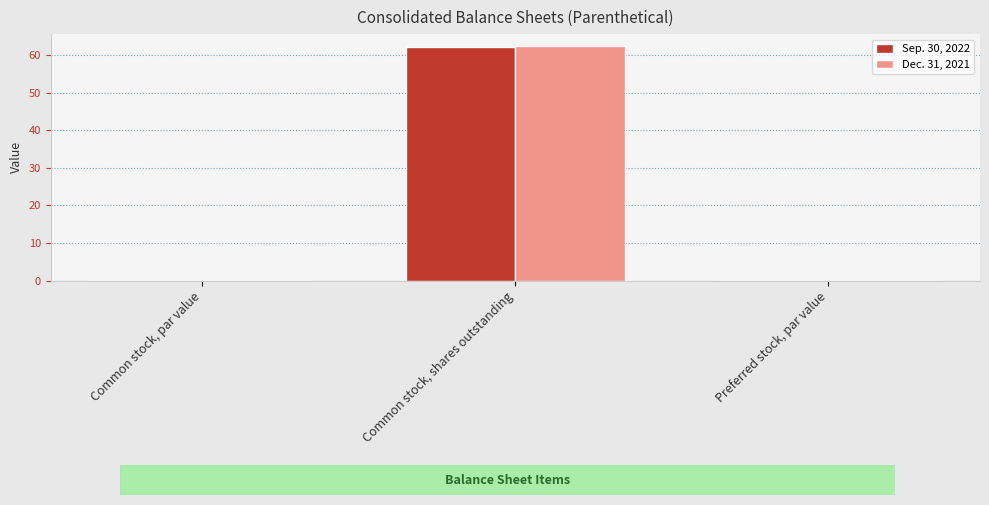

Is it true that Dec. 31, 2021 equals 62.4 at Common stock, shares outstanding?

True